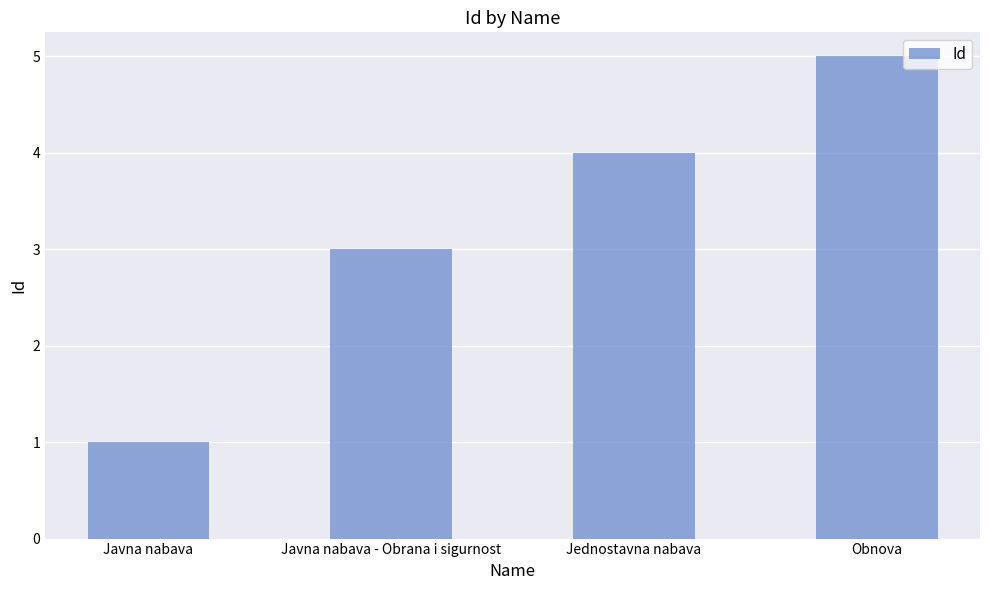

Does the chart contain stacked bars?

No